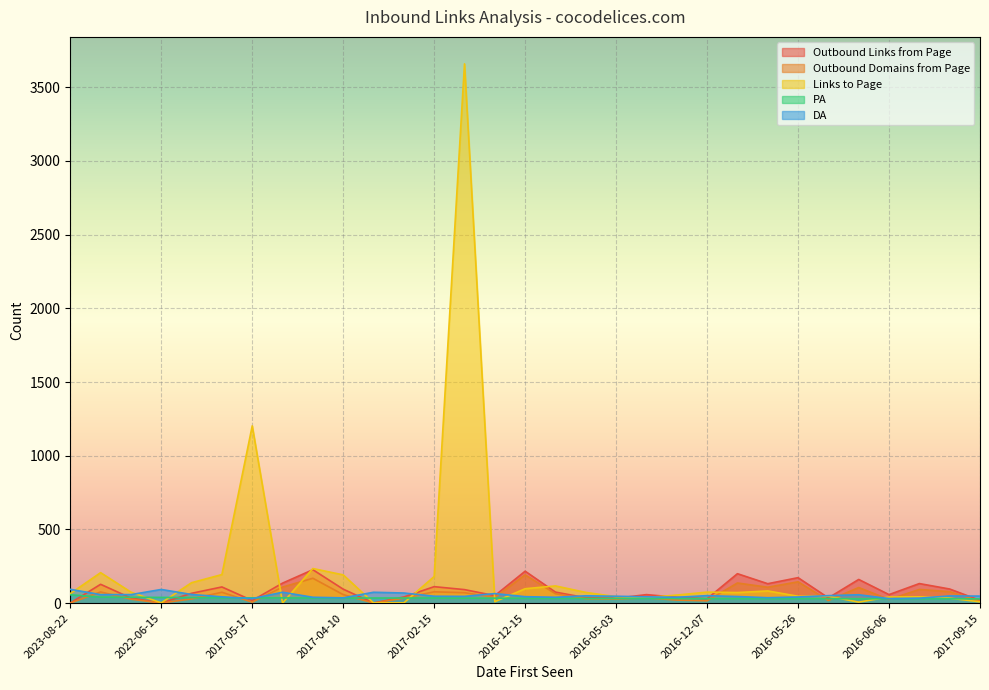

Rank the series at 2023-08-19 from highest to lowest value.

DA, PA, Links to Page, Outbound Links from Page, Outbound Domains from Page